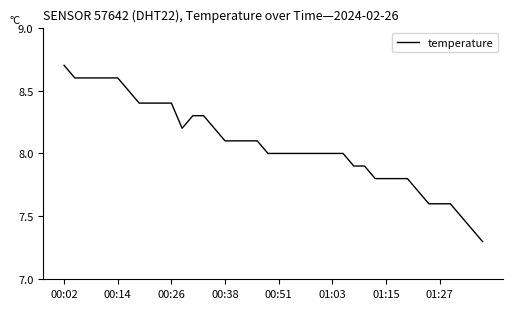

What is the greatest value displayed?

8.7